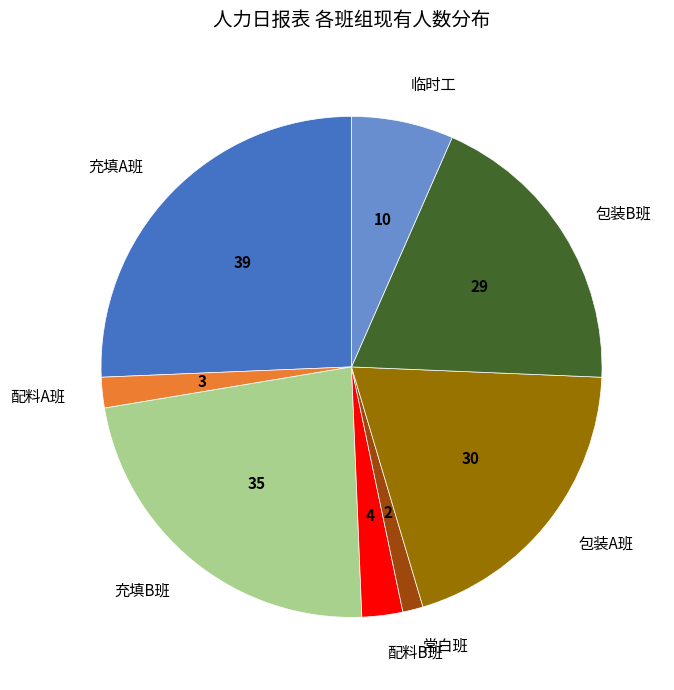

What is the largest slice in the pie chart?

充填A班